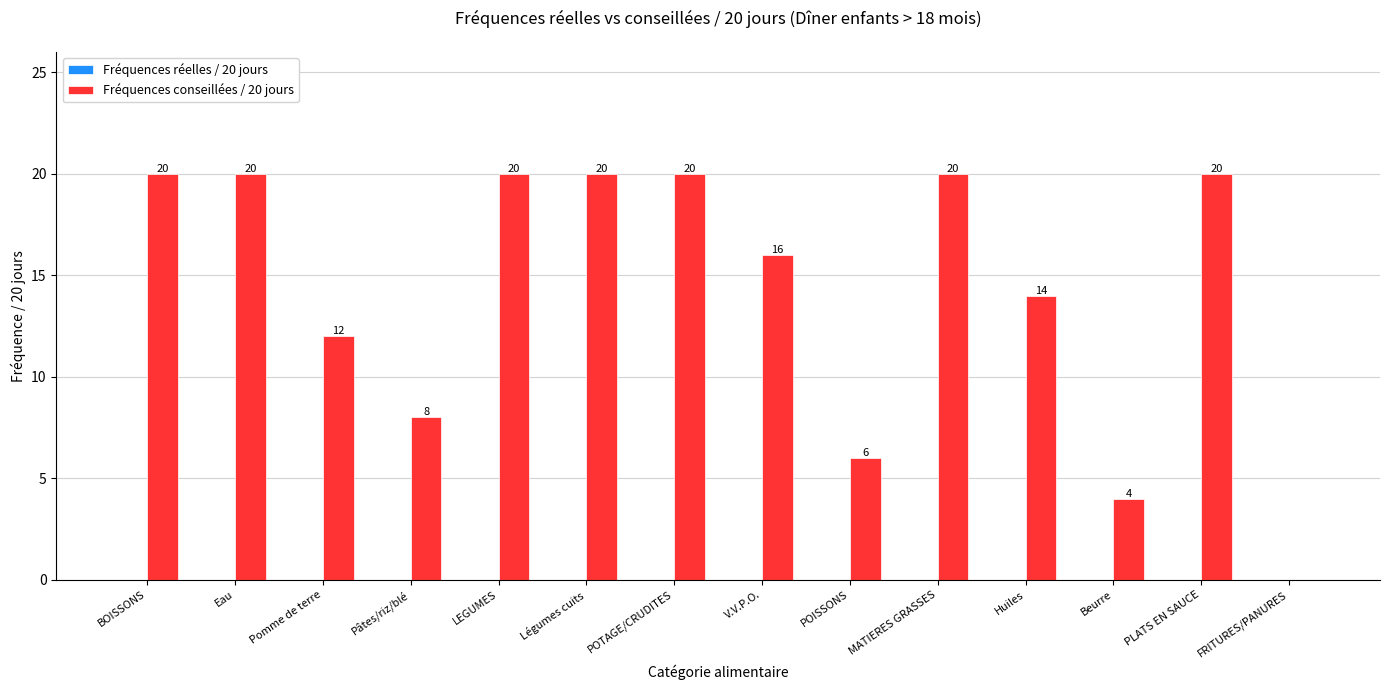

What is the greatest value displayed?

20